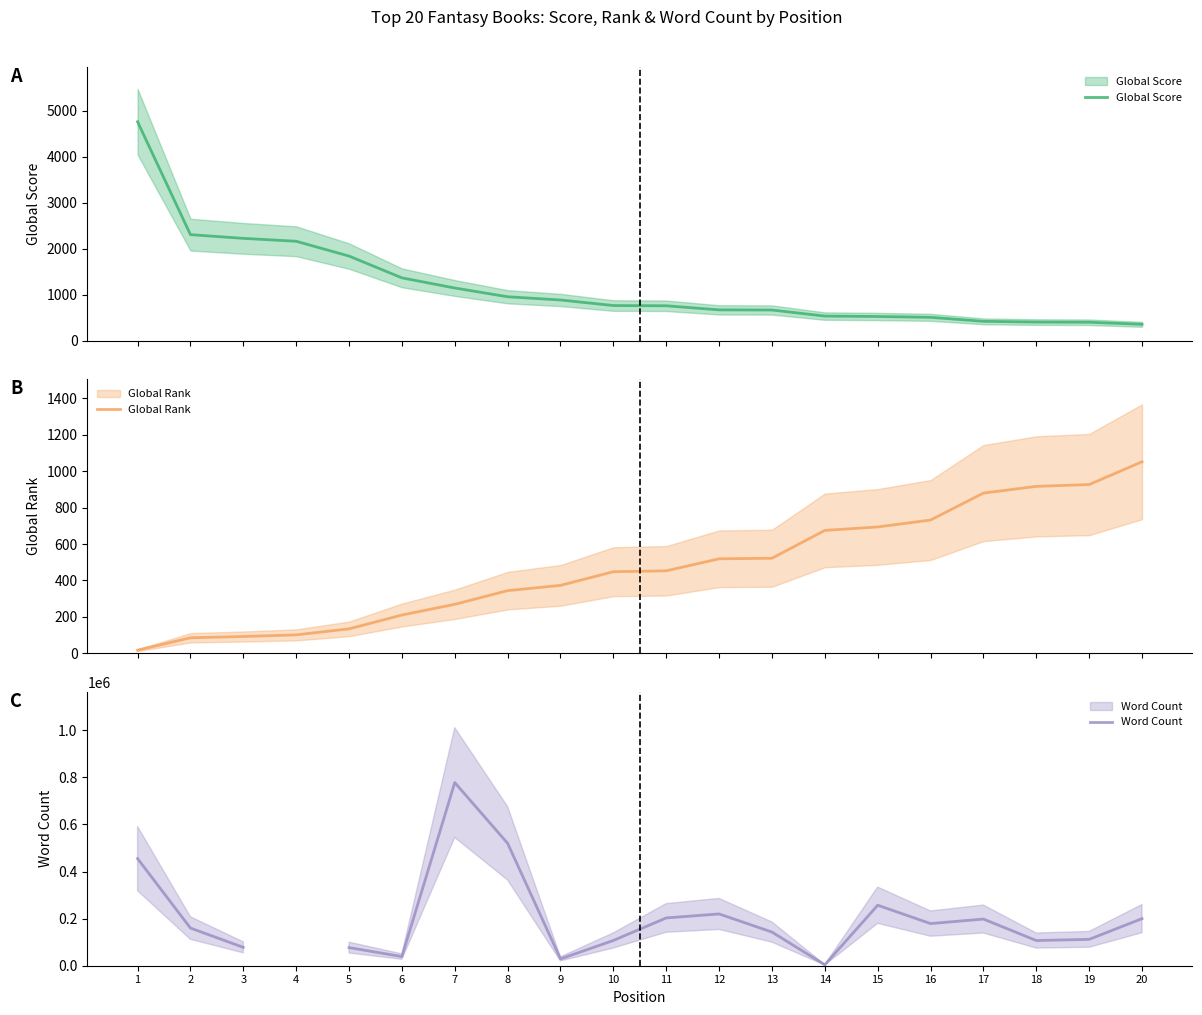

What is the maximum value shown in the chart?

778045.0